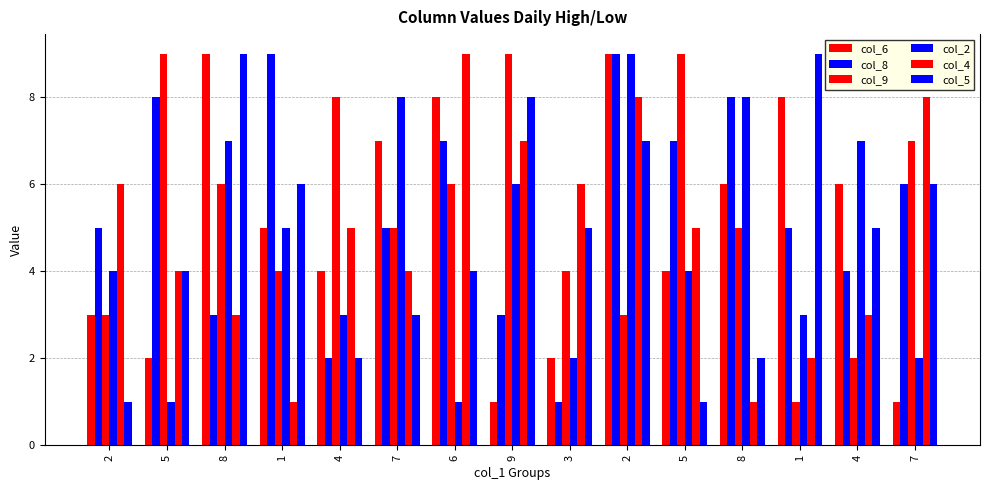

List the labels in order of col_2 value, largest first.

2, 7, 8, 8, 4, 9, 1, 2, 5, 4, 1, 3, 7, 5, 6